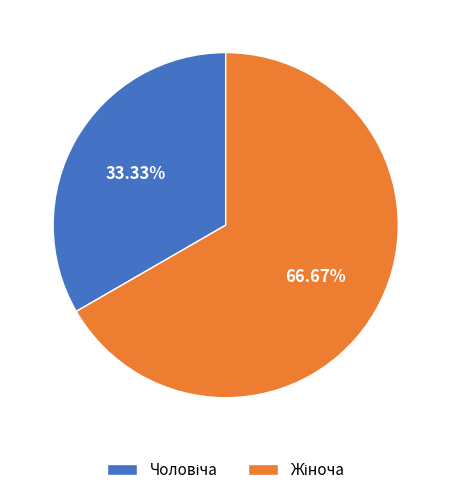

Is there a majority slice in this chart?

Yes